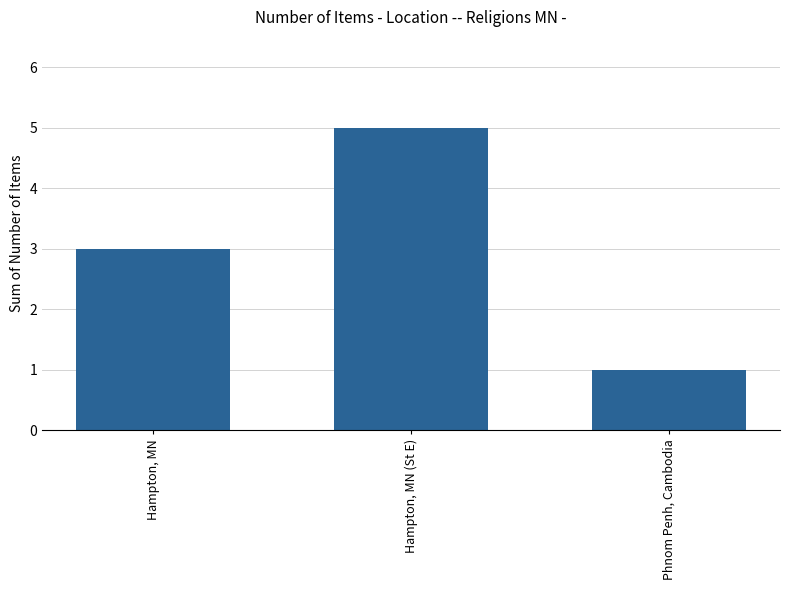

The value at Hampton, MN (St E) is 5. True or false?

True